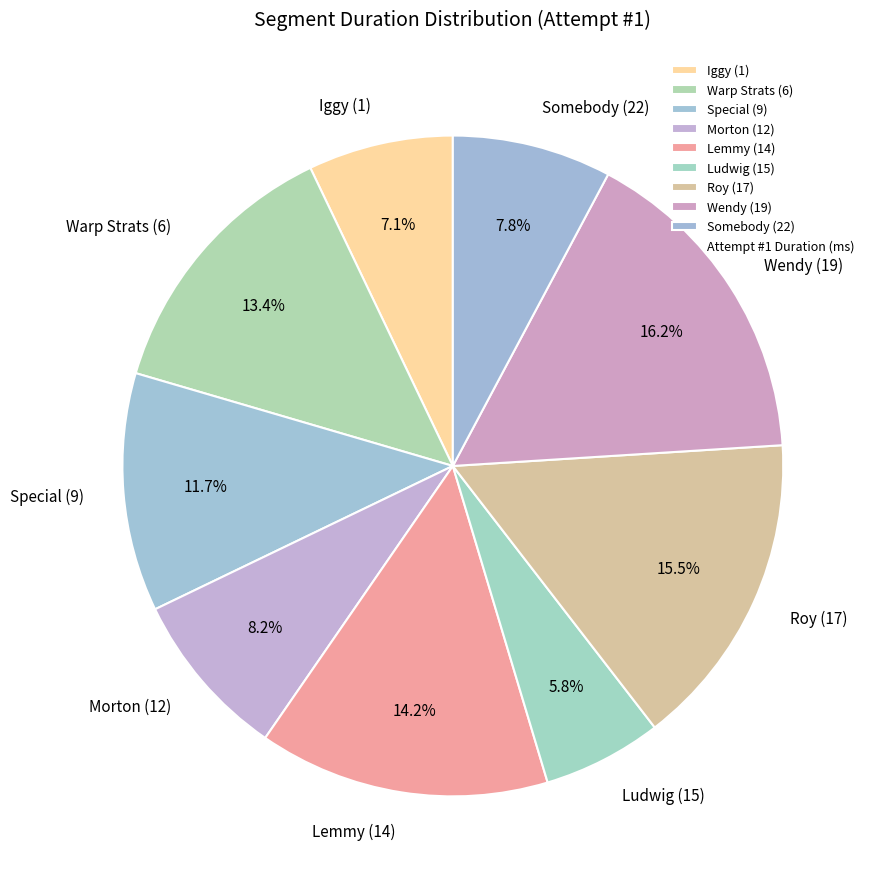

What is the ratio of the value at Lemmy (14) to the value at Special (9)?

1.2